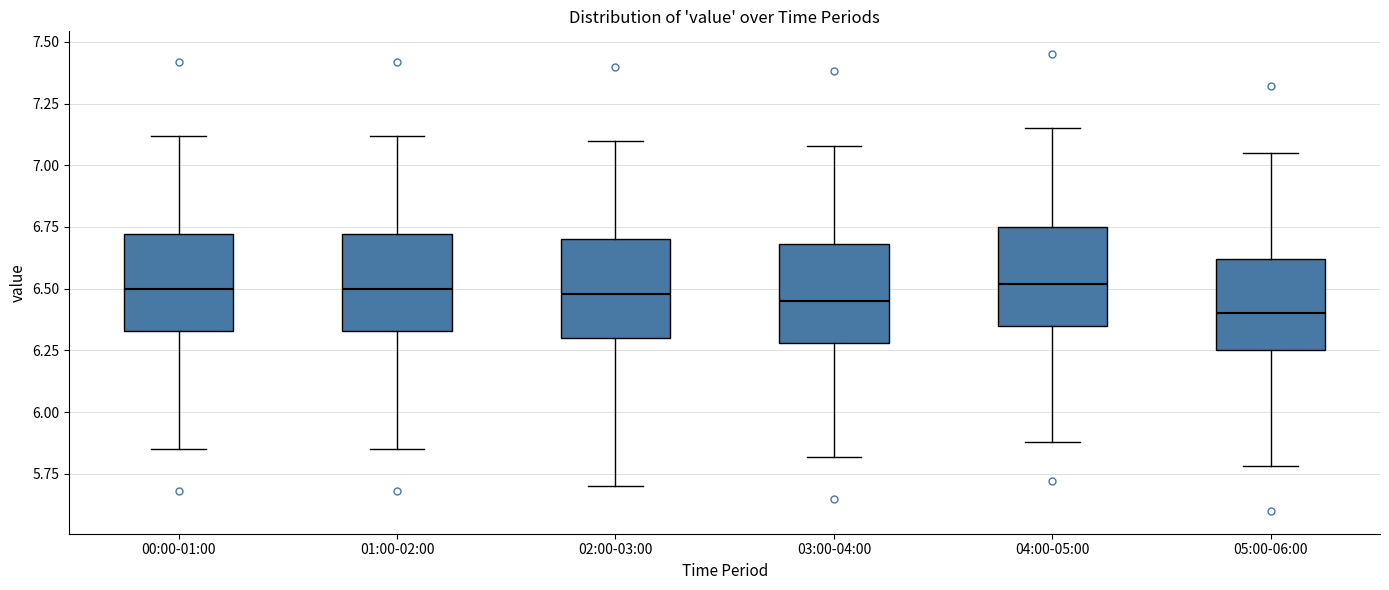

Reading left to right, transcribe this box plot: for each box, give where its median line is, the range the box spans, and where its two whiskers end, as read against the y-axis. The values are not printed on the chart, so give them approximately, as read against the axis.

00:00-01:00: median 6.50, box 6.35 to 6.70, whiskers 5.85 to 7.10
01:00-02:00: median 6.50, box 6.35 to 6.70, whiskers 5.85 to 7.10
02:00-03:00: median 6.50, box 6.30 to 6.70, whiskers 5.70 to 7.10
03:00-04:00: median 6.45, box 6.30 to 6.70, whiskers 5.80 to 7.10
04:00-05:00: median 6.50, box 6.35 to 6.75, whiskers 5.90 to 7.15
05:00-06:00: median 6.40, box 6.25 to 6.60, whiskers 5.80 to 7.05